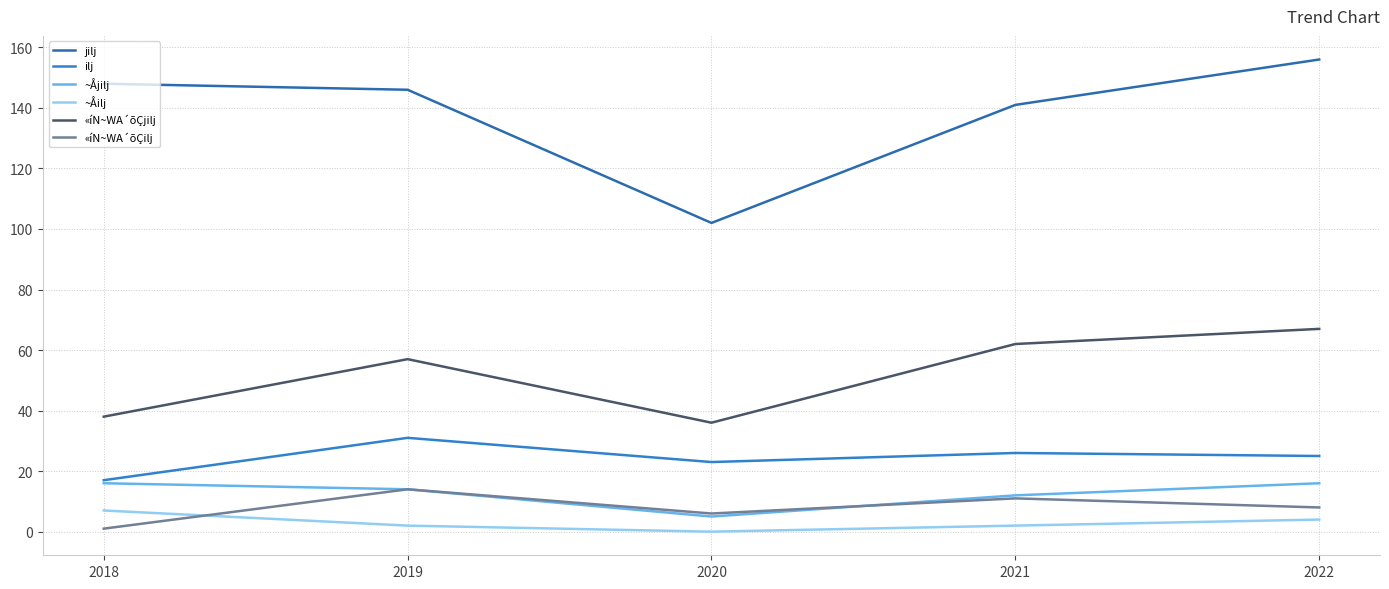

True or false: ilj and «íN~WA´õÇjilj cross at least once.

False